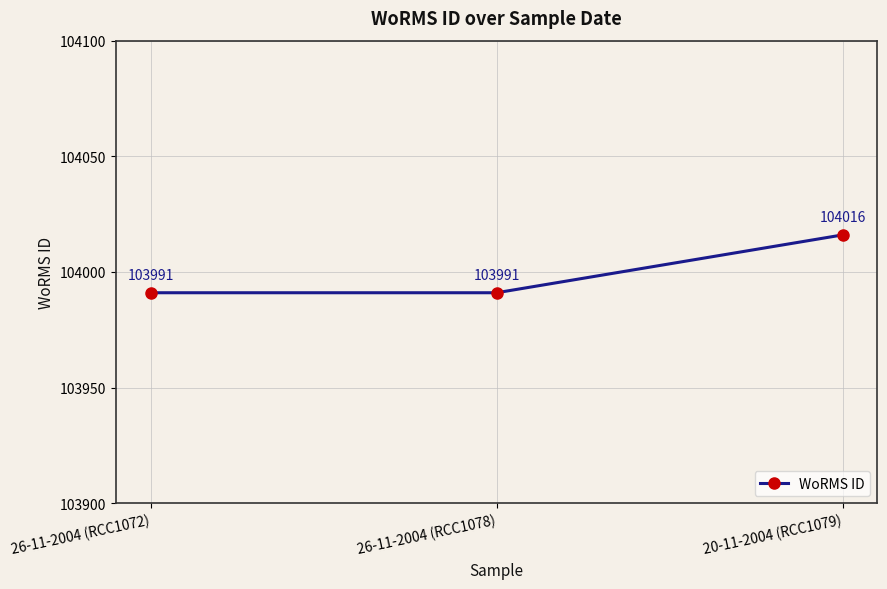

Is this an area chart (filled region under the line)?

No